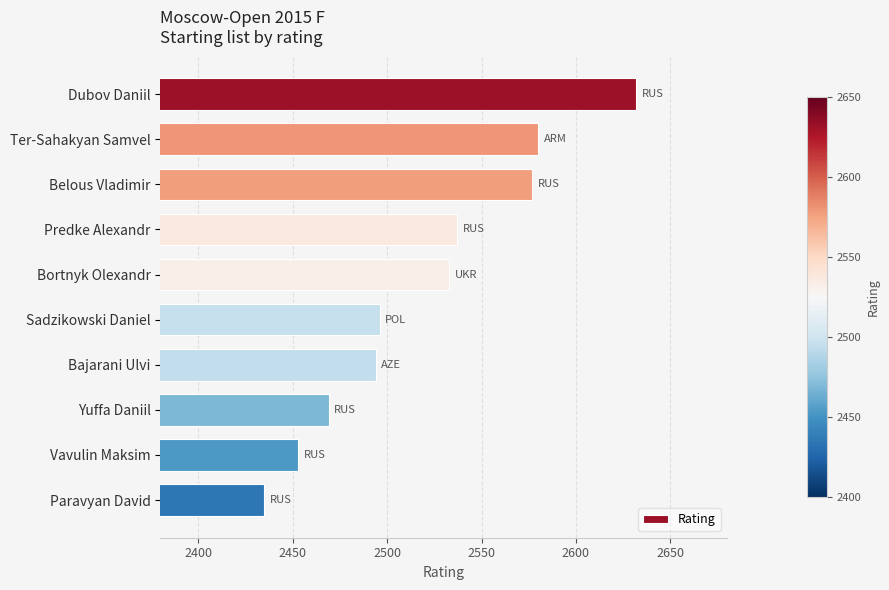

Reading top to bottom, what are all the values shown in this chart?

2632	2580	2577	2537	2533	2496	2494	2469	2453	2435